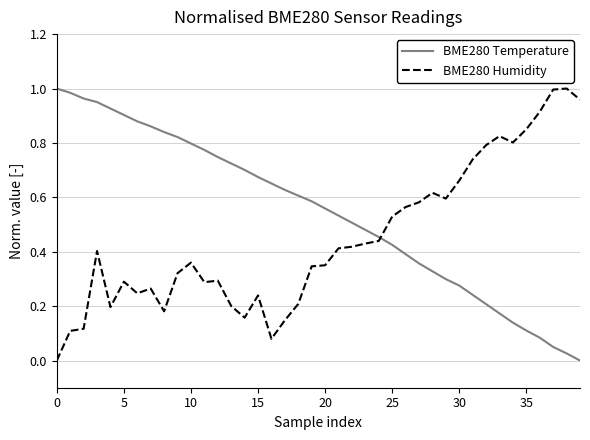

True or false: BME280 Temperature and BME280 Humidity cross at least once.

True